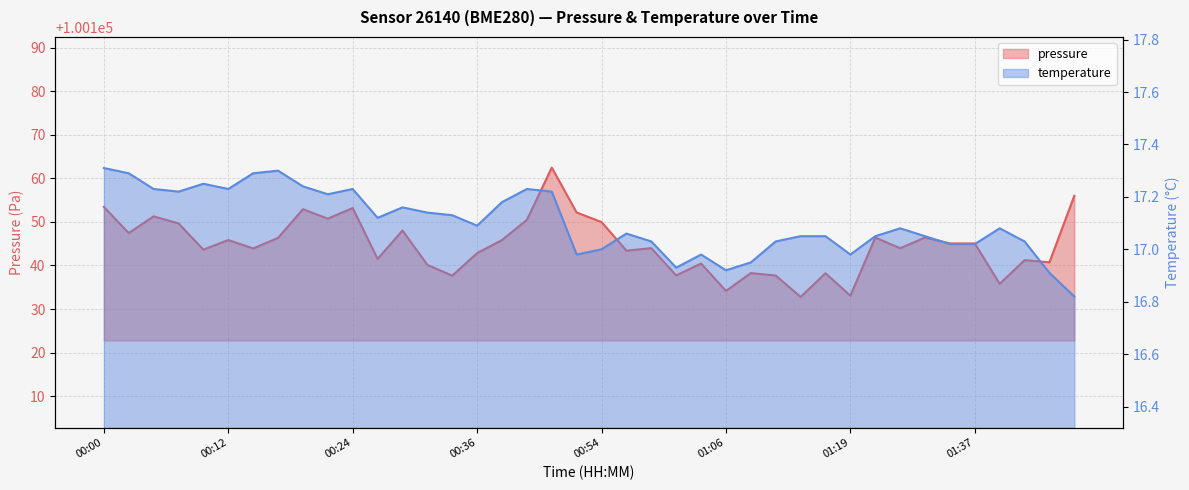

Which series has the largest total across all categories?

pressure